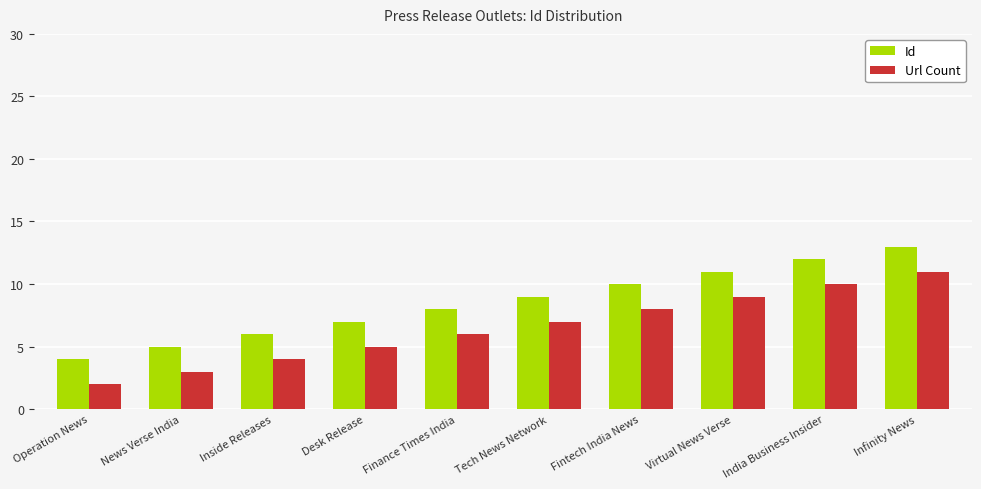

What position from the left is Fintech India News?

7